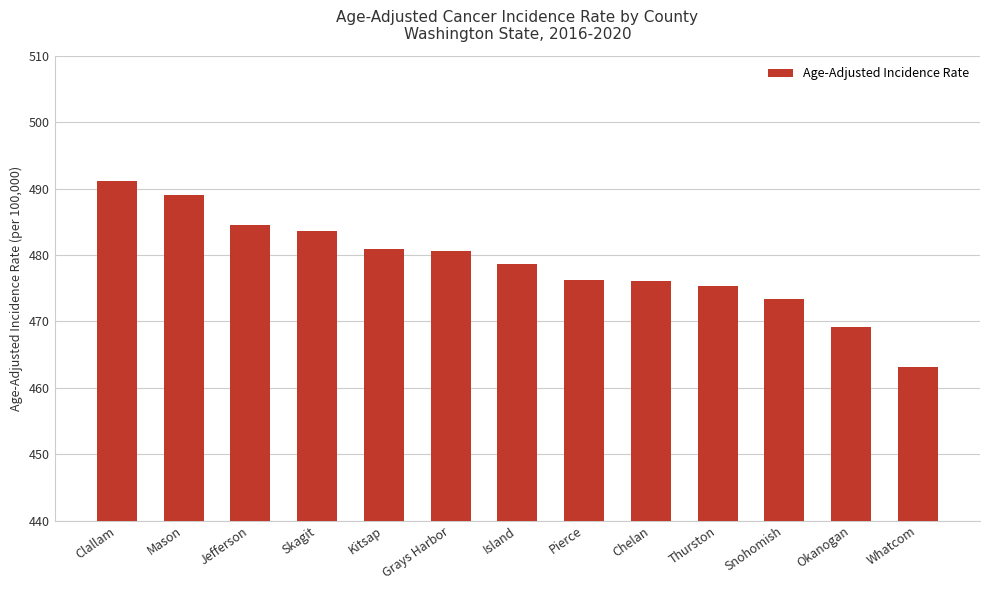

At which category does the chart reach its peak across all series?

Clallam